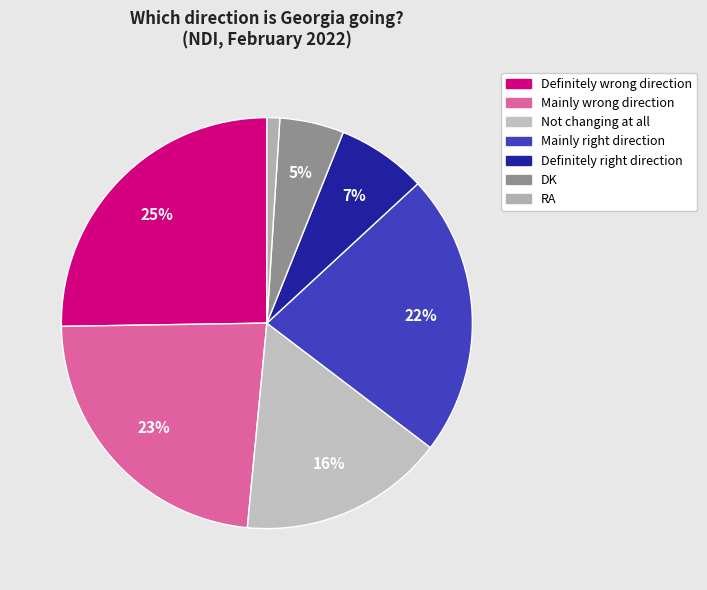

Which slice is the largest?

Definitely wrong direction